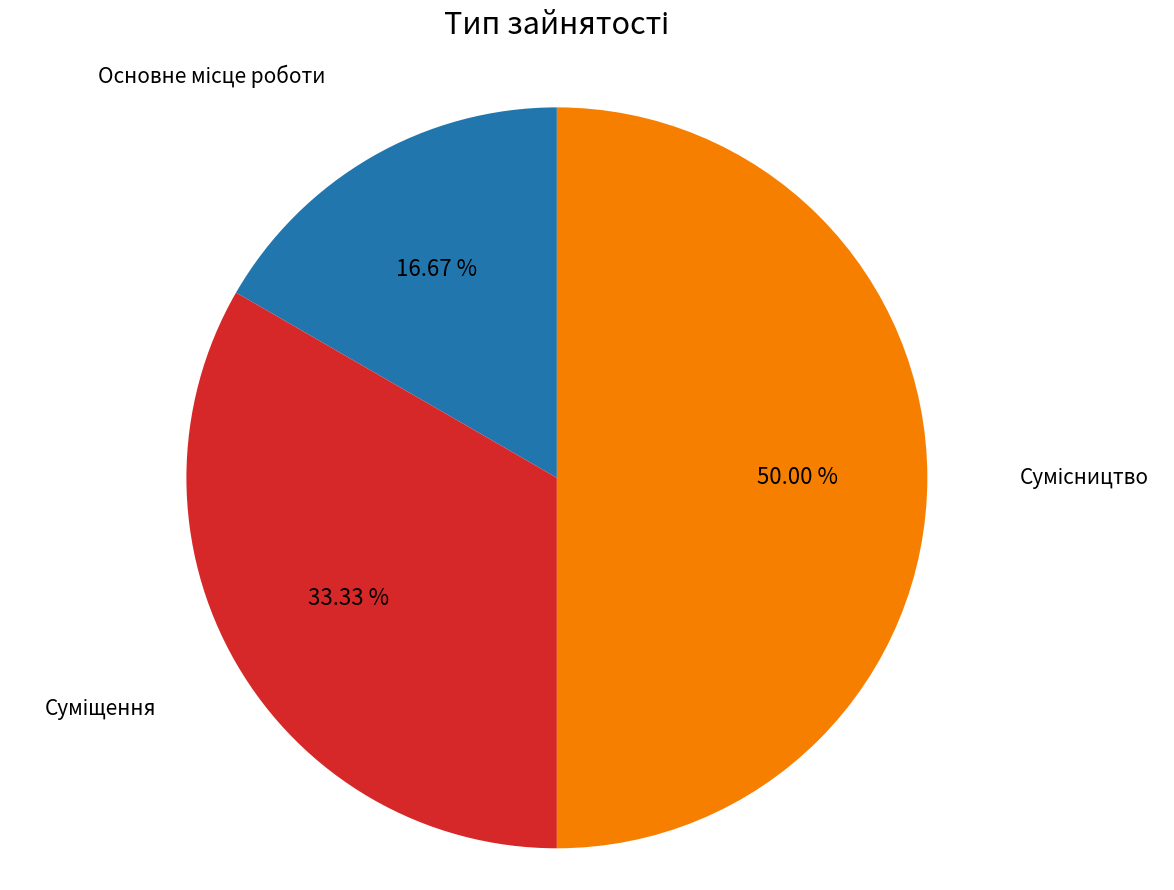

Count the number of slices in the pie.

3